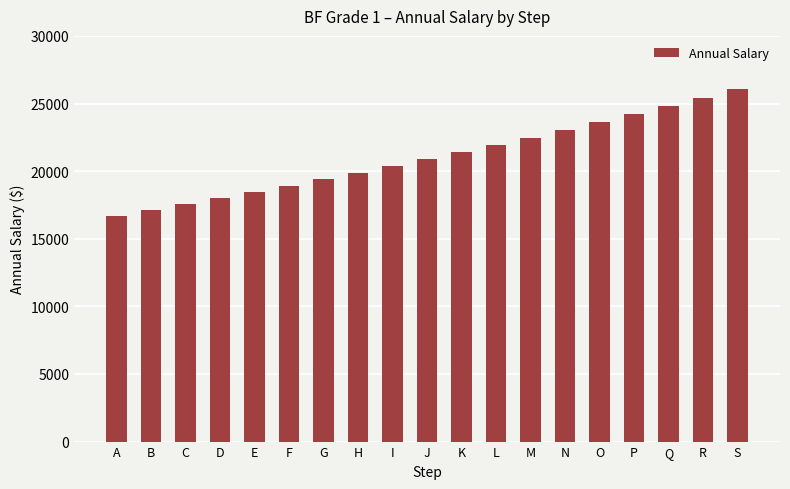

What is the value of the 12th bar from the left?

21932.0